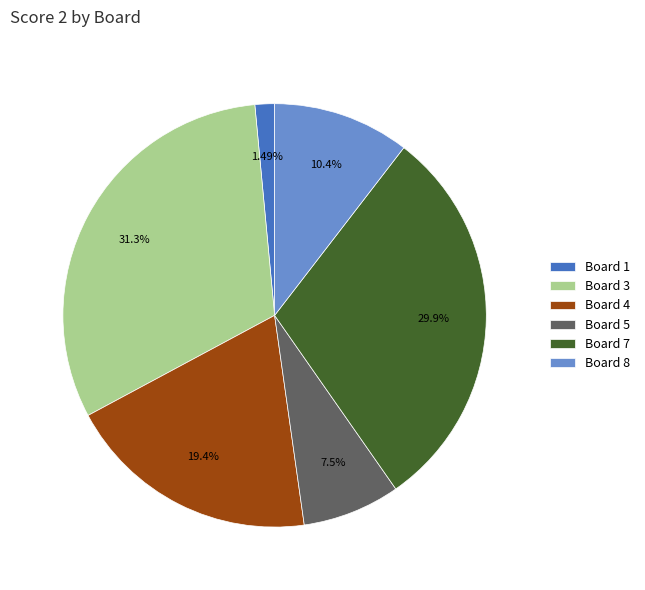

Is the sum of Board 5 and Board 3 greater than half?

No